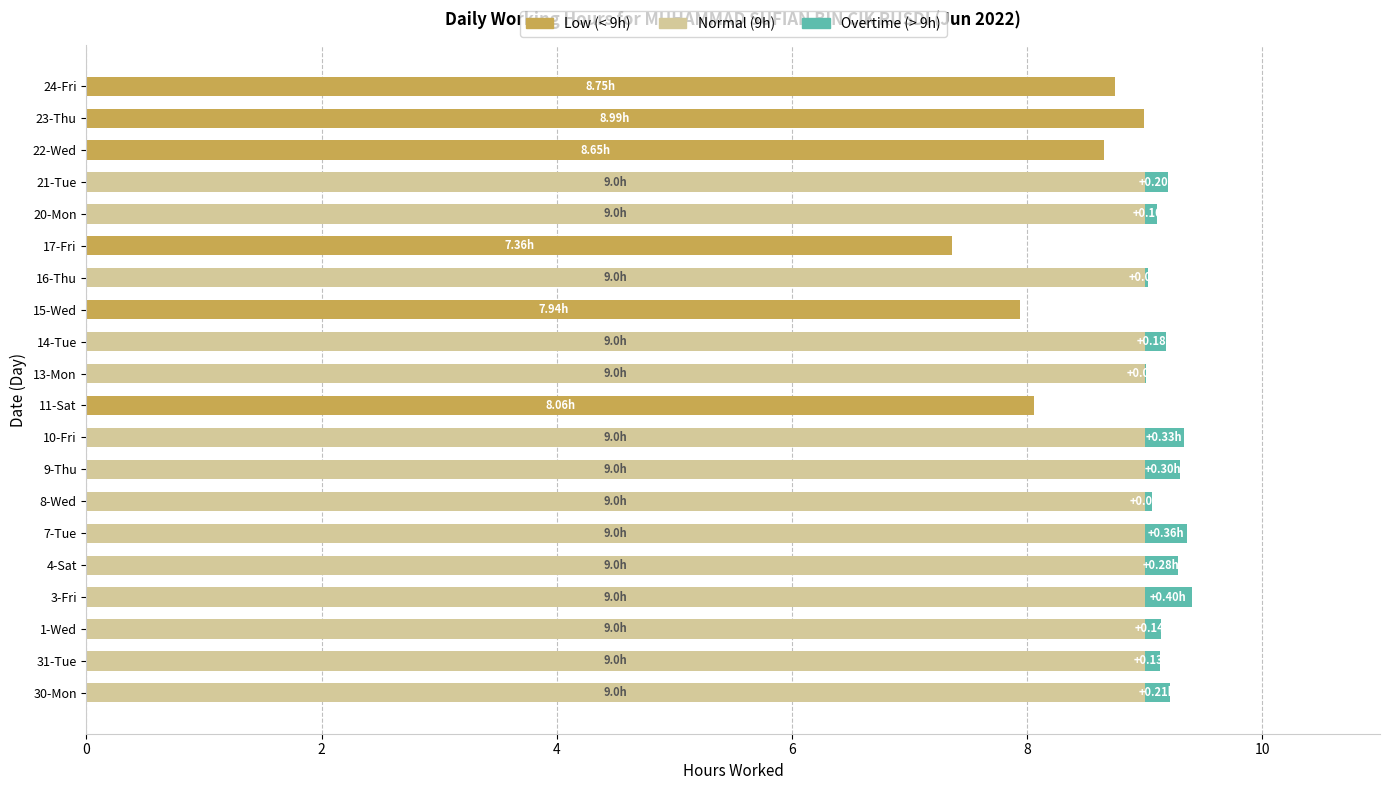

What is the sum of all Low (< 9h) values?

49.8